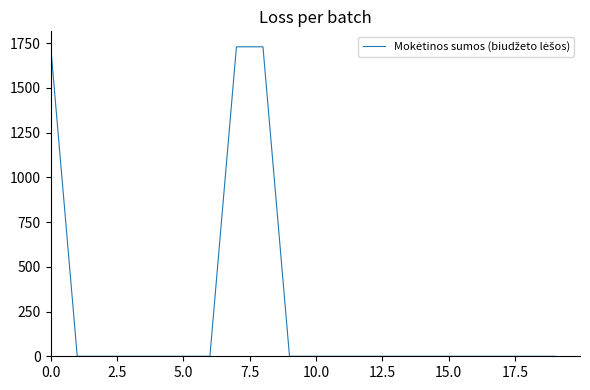

What is the maximum value shown in the chart?

1729.1